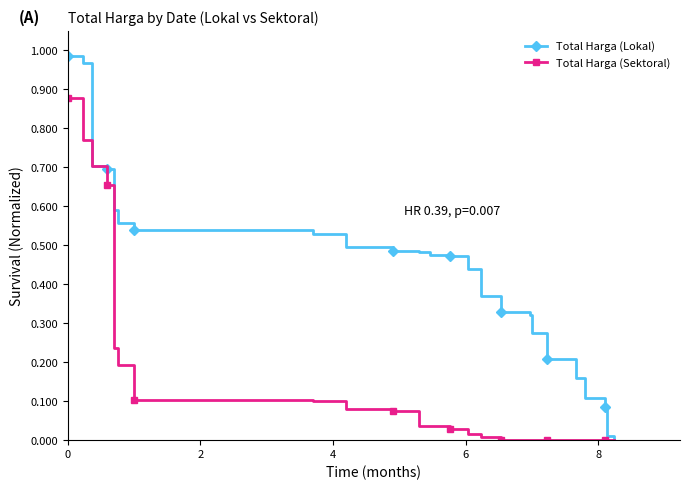

Which series has the largest total across all categories?

Total Harga (Lokal)